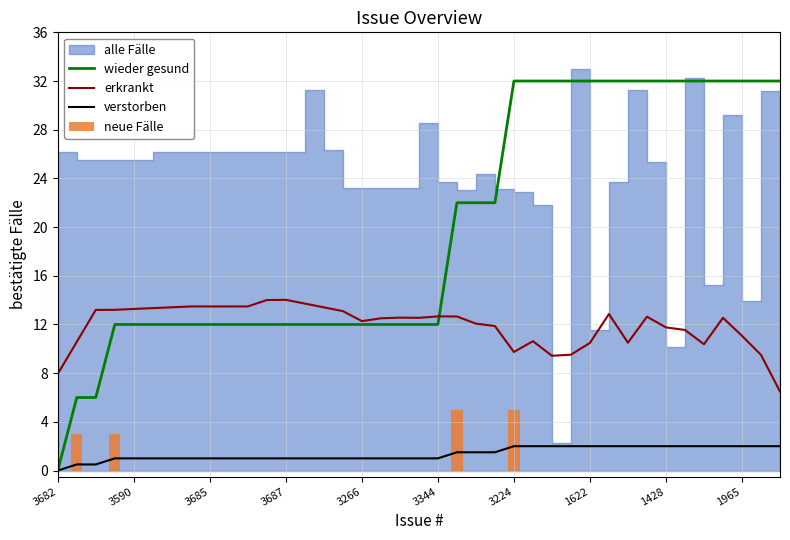

How many neue Fälle values are between 0 and 1?

35